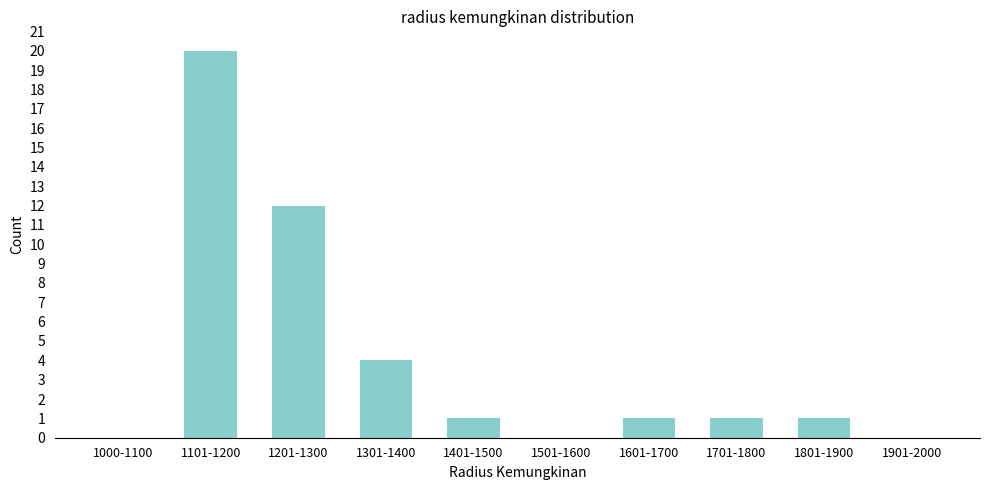

Reading right to left, list all the values displayed in this chart.

1901-2000=0	1801-1900=1	1701-1800=1	1601-1700=1	1501-1600=0	1401-1500=1	1301-1400=4	1201-1300=12	1101-1200=20	1000-1100=0